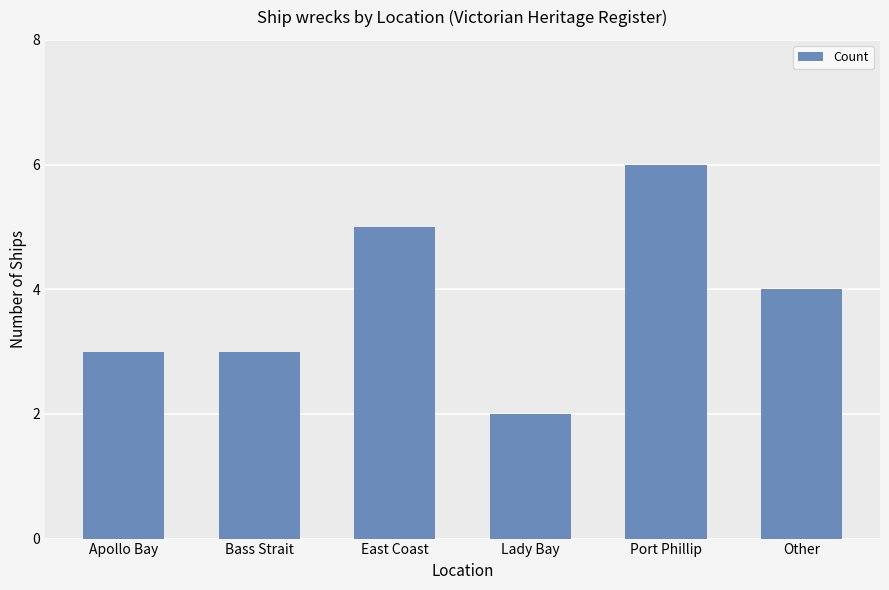

Approximately how many times larger is the value at Other compared to Port Phillip?

0.7